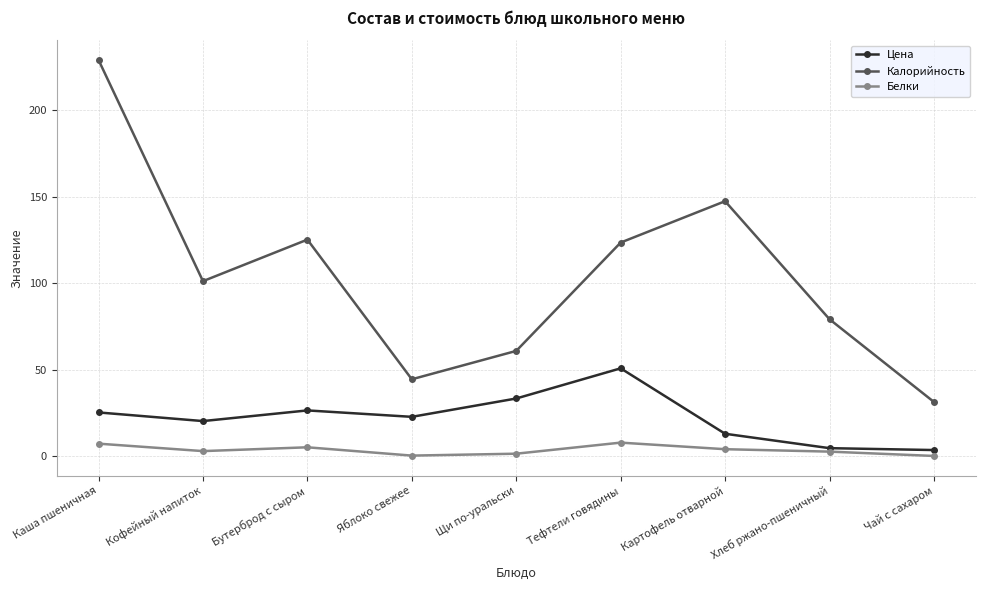

The Цена series shows 4.7 at Хлеб ржано-пшеничный. True or false?

True